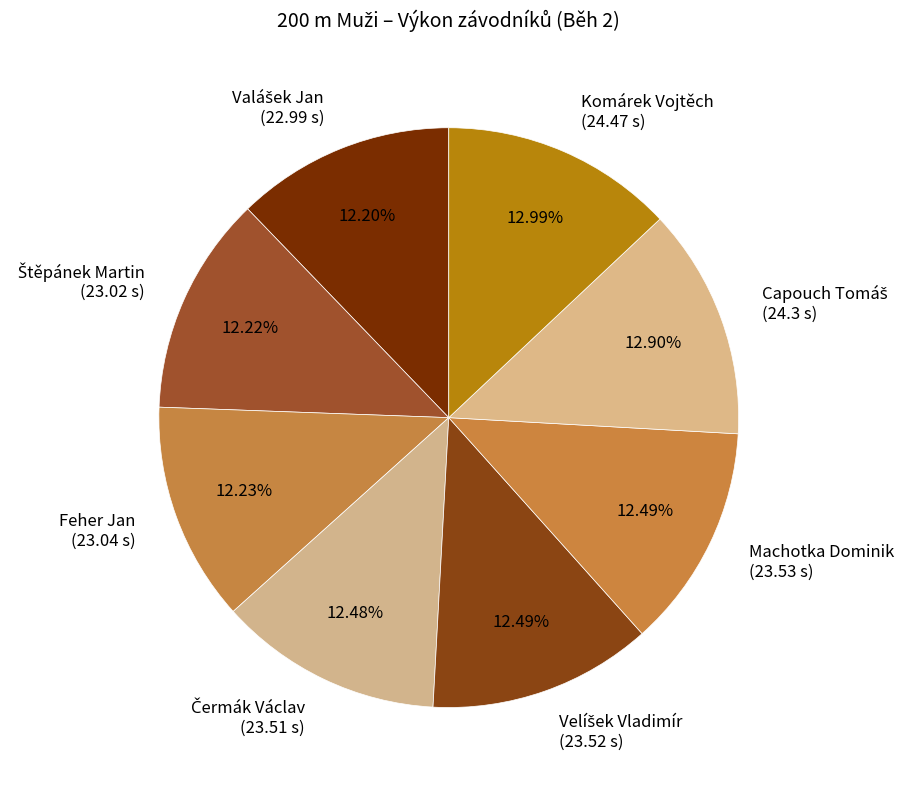

To the nearest percent, what is the average slice percentage?

12%